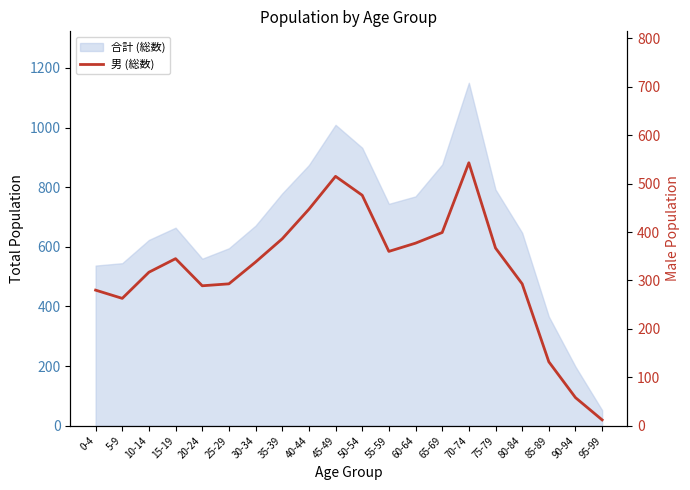

What is the value of the 7th point from the left?

338